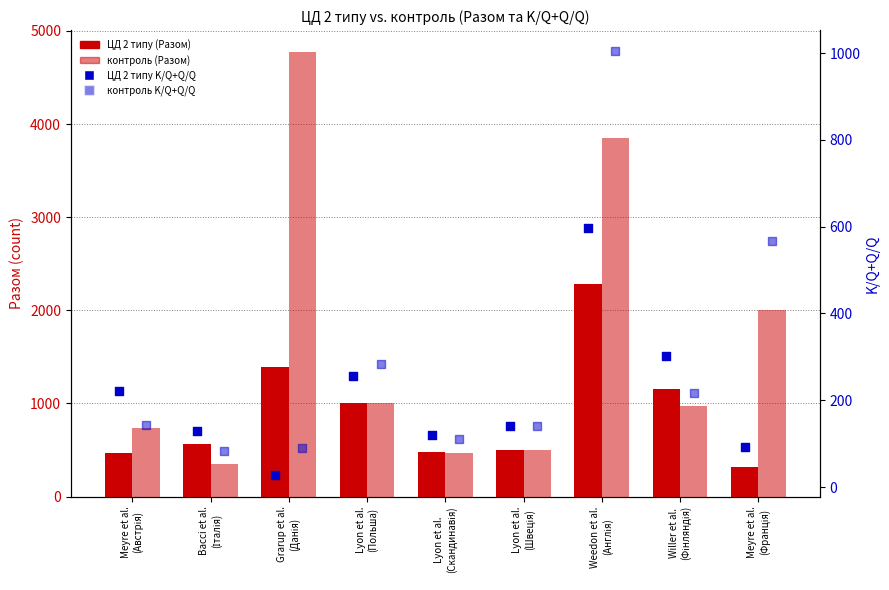

What are all the series names shown in the legend?

ЦД 2 типу (Разом), контроль (Разом), ЦД 2 типу K/Q+Q/Q, контроль K/Q+Q/Q